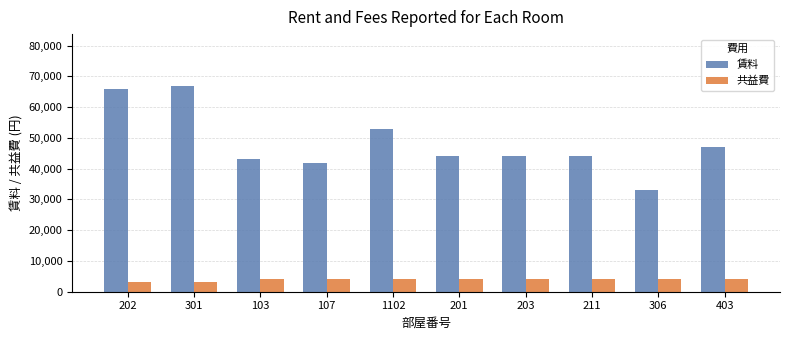

Which series has the widest spread of values?

賃料